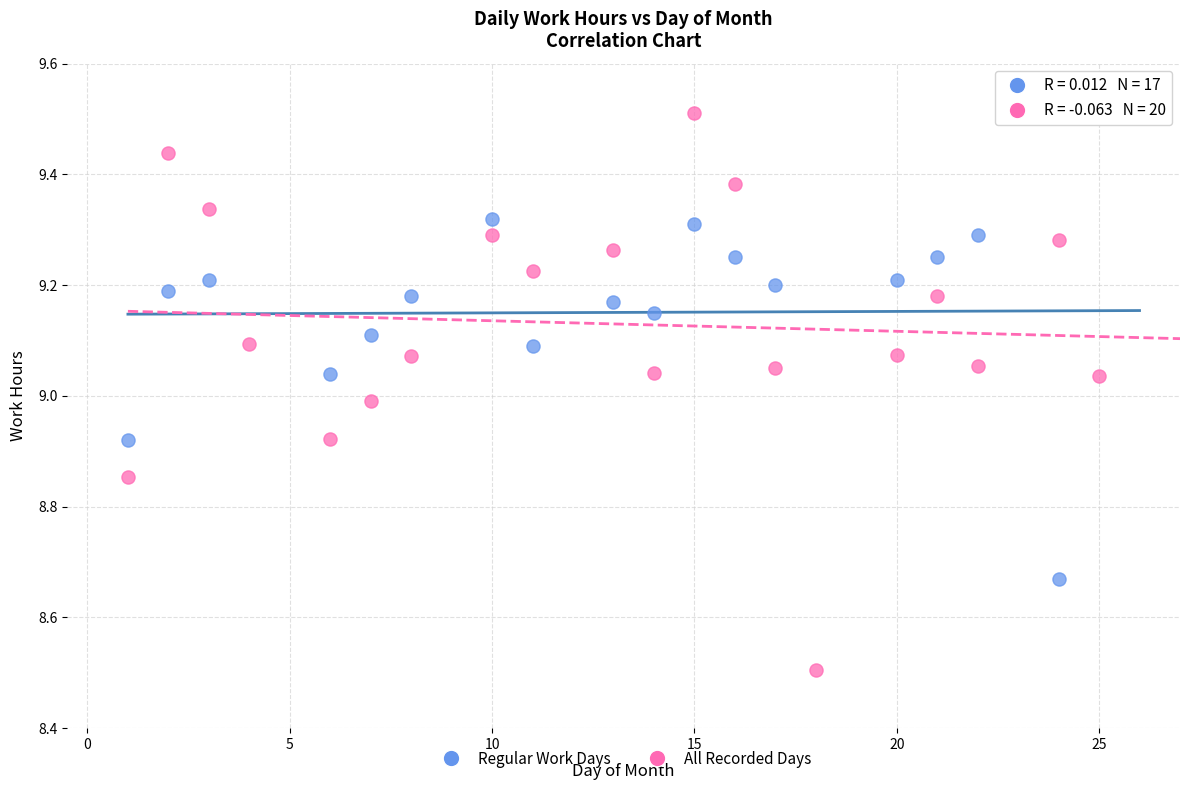

Which series contains the highest Y value?

All Recorded Days